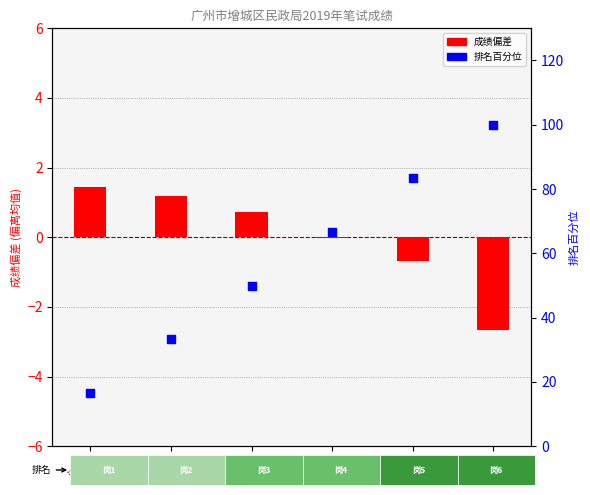

At how many categories does at least one series exceed 7?

6